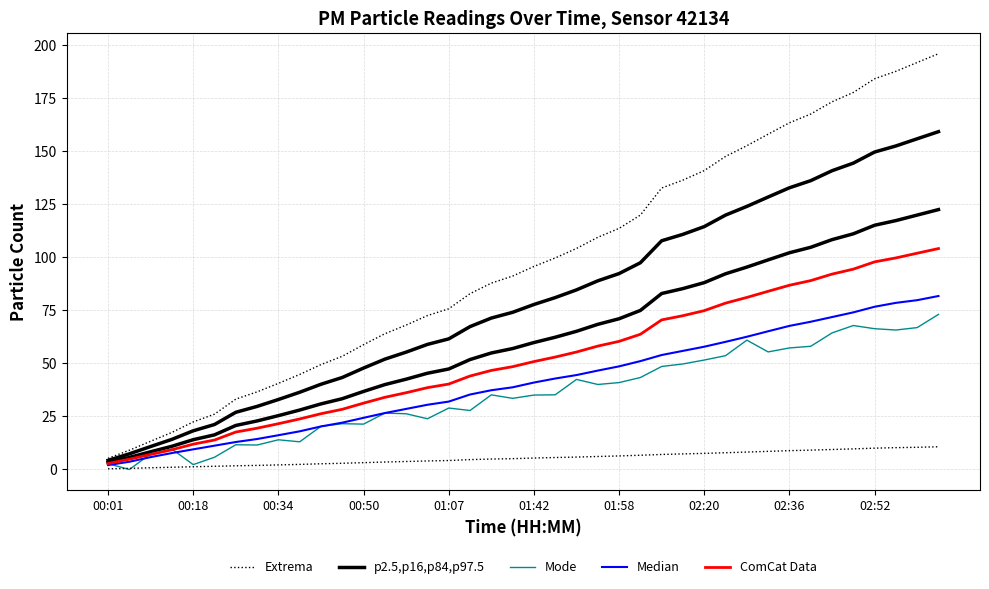

How many data points does each series have?

40